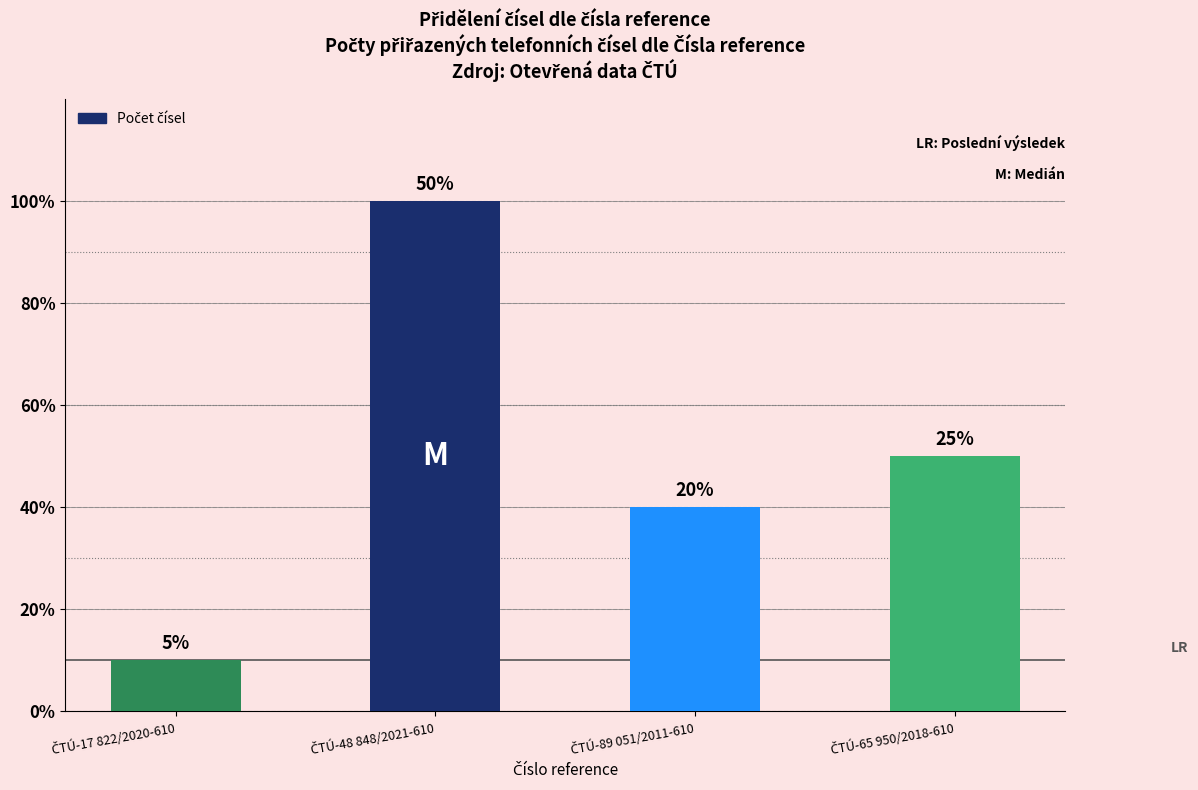

True or false: the data shows 5 at ČTÚ-48 848/2021-610.

False